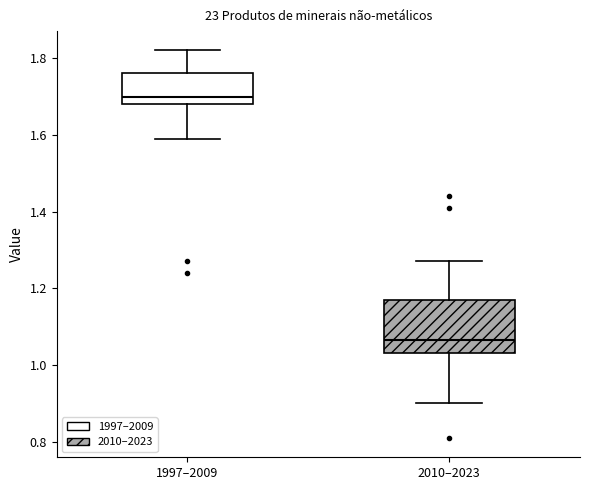

Where does the upper whisker of the box for 1997–2009 end on the y-axis? The values are not printed on the chart, so give them approximately, as read against the axis.

1.82